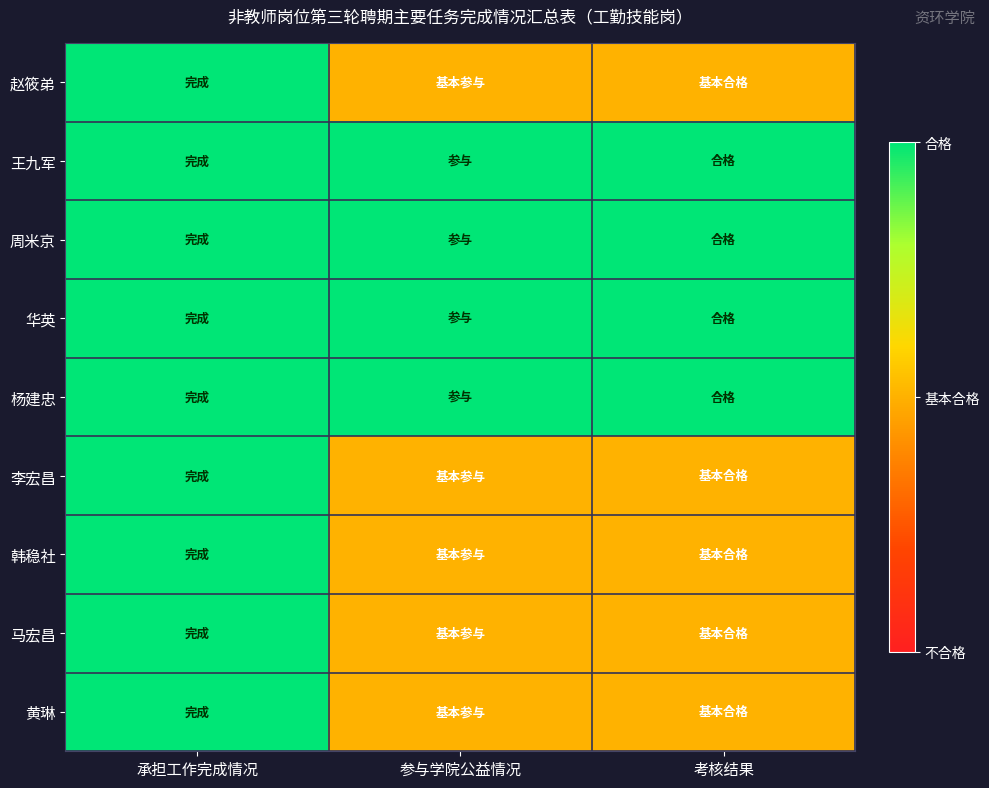

At which category is the sum across all series the highest?

承担工作完成情况